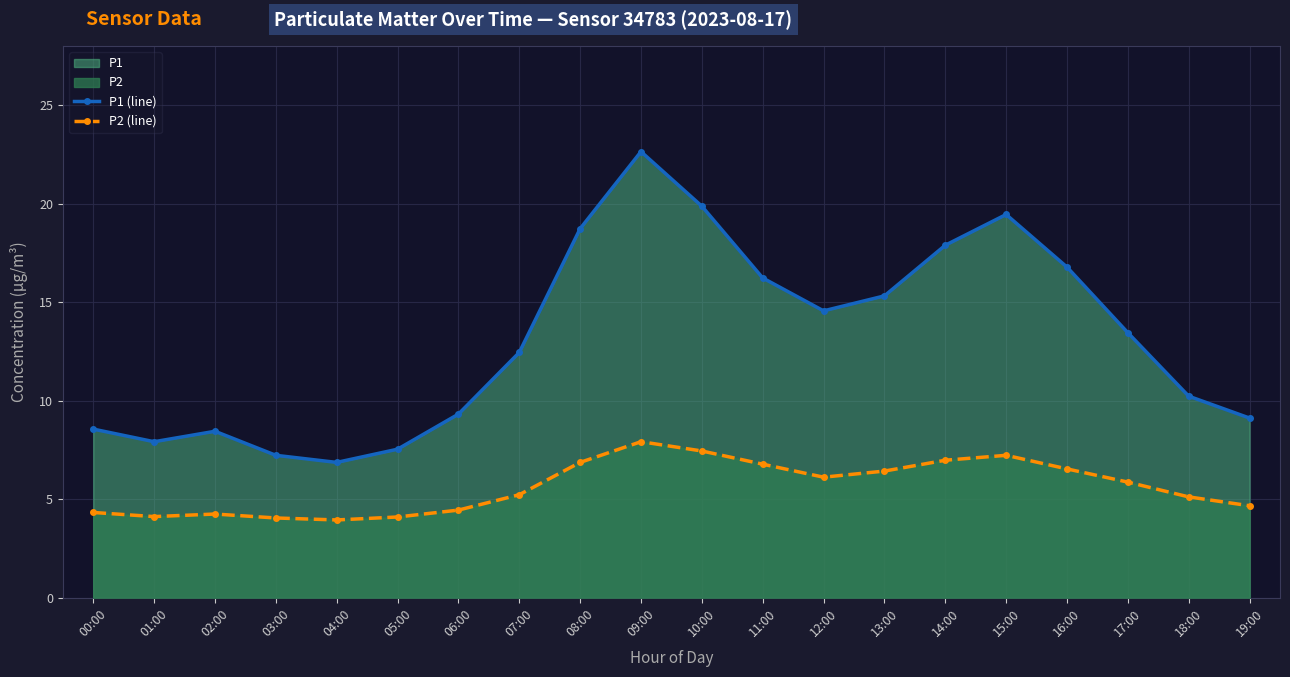

True or false: P1 (line) has more than 0 points higher than both neighbors.

True